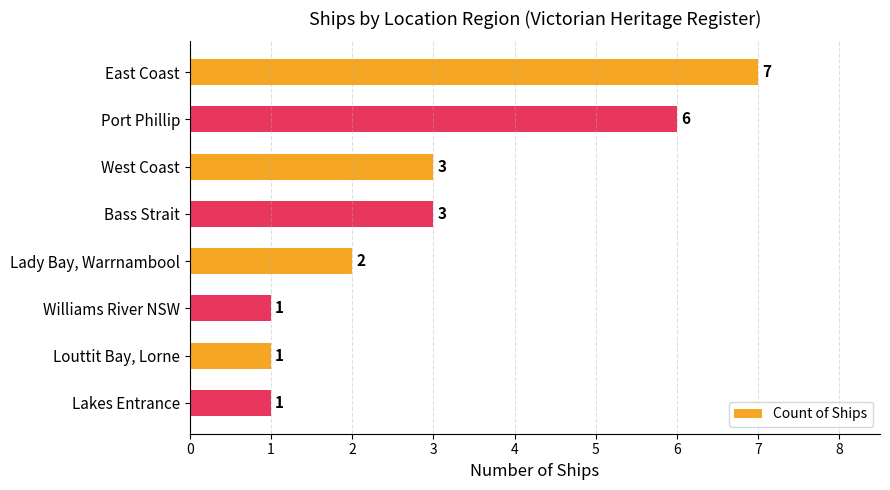

The value at West Coast is 5. True or false?

False